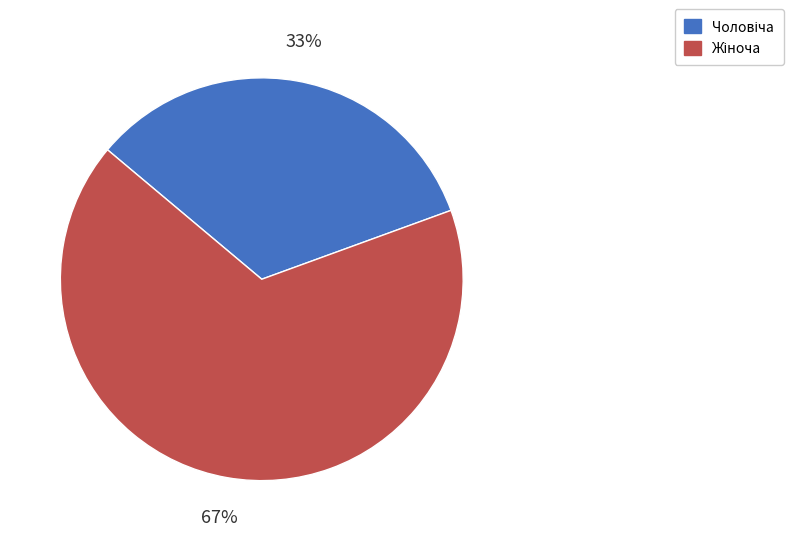

To the nearest percent, what is the average slice percentage?

50%